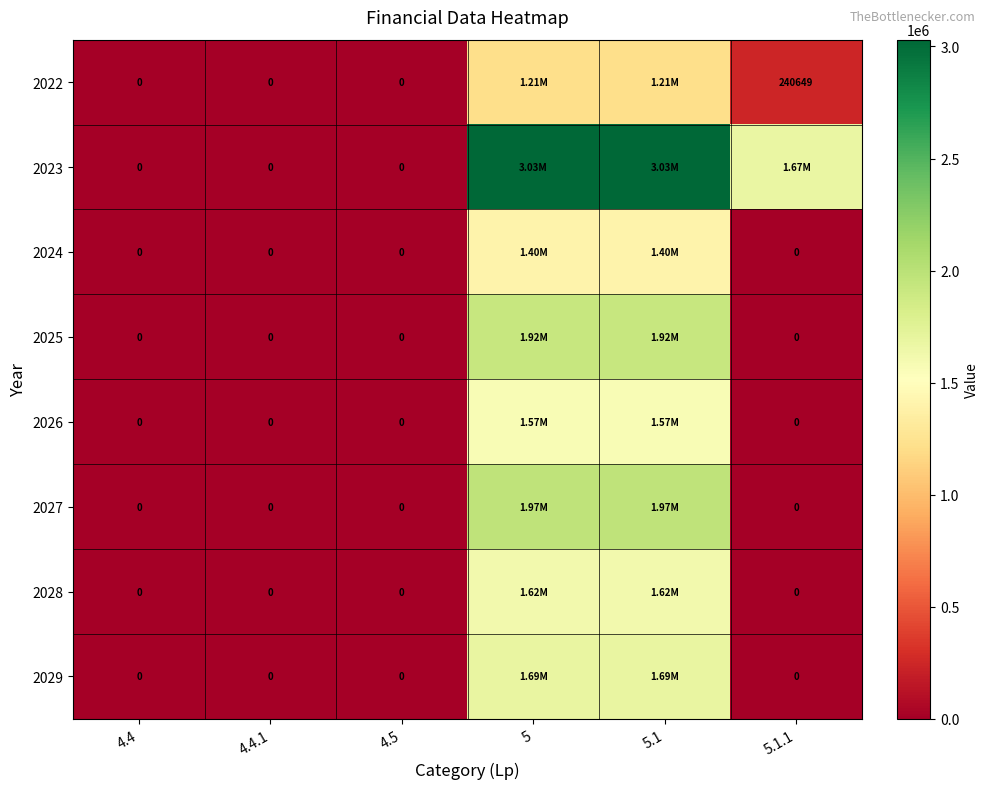

List the labels in order of 2025 value, smallest first.

4.4, 4.4.1, 4.5, 5.1.1, 5, 5.1